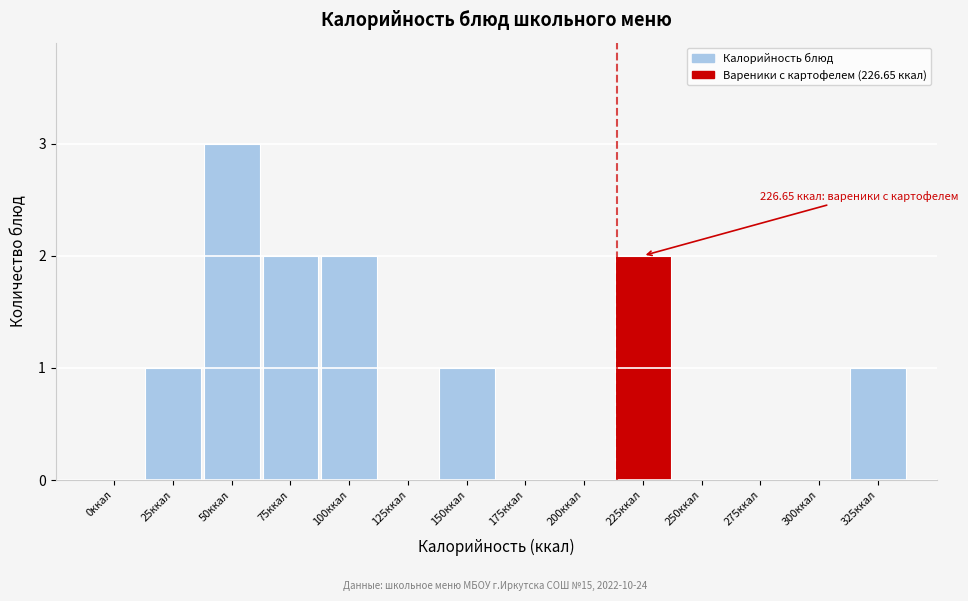

Reading left to right, transcribe all the data shown in this chart.

0ккал=0	25ккал=1	50ккал=3	75ккал=2	100ккал=2	125ккал=0	150ккал=1	175ккал=0	200ккал=0	225ккал=2	250ккал=0	275ккал=0	300ккал=0	325ккал=1